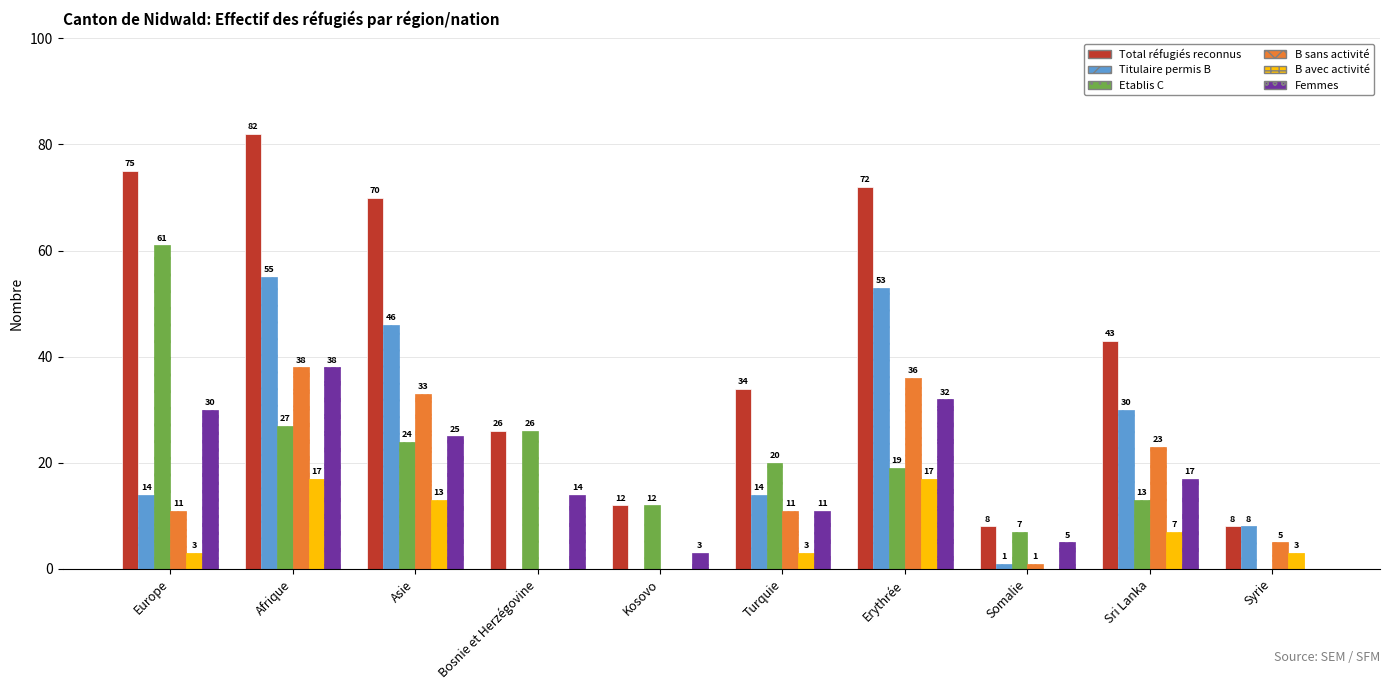

The Total réfugiés reconnus series shows 42 at Europe. True or false?

False